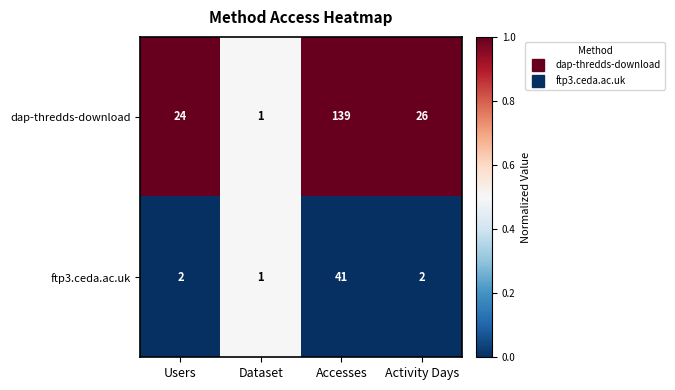

What is the average value of the dap-thredds-download series?

48